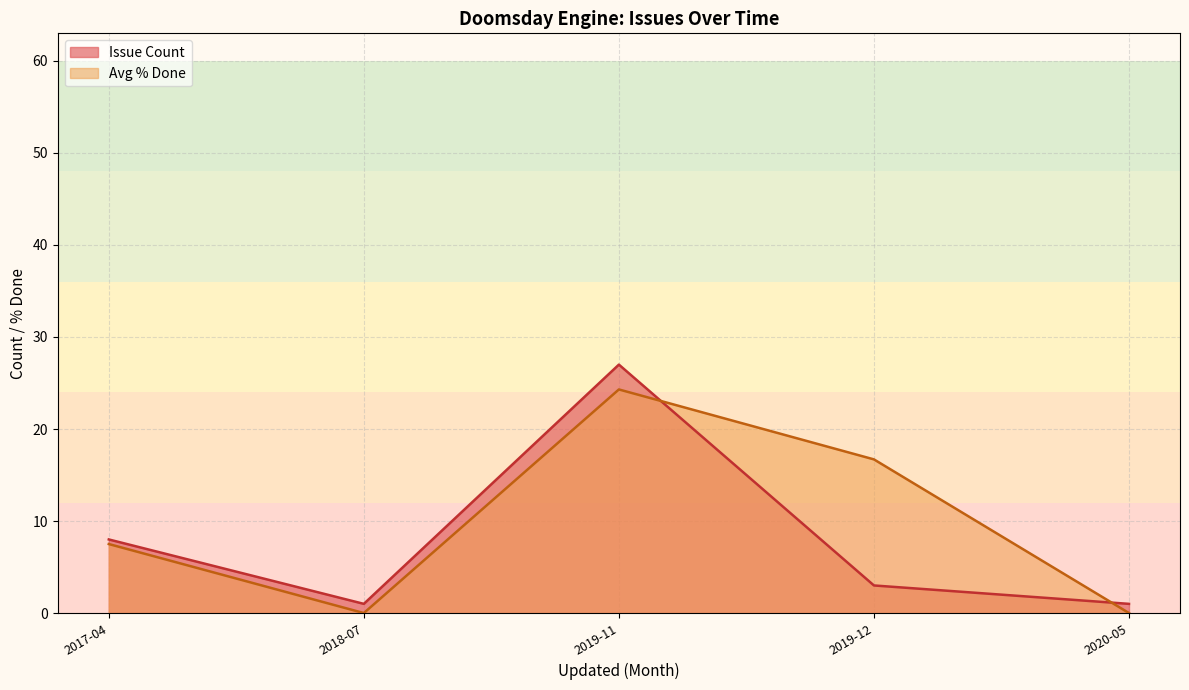

At which category is the sum across all series the highest?

2019-11